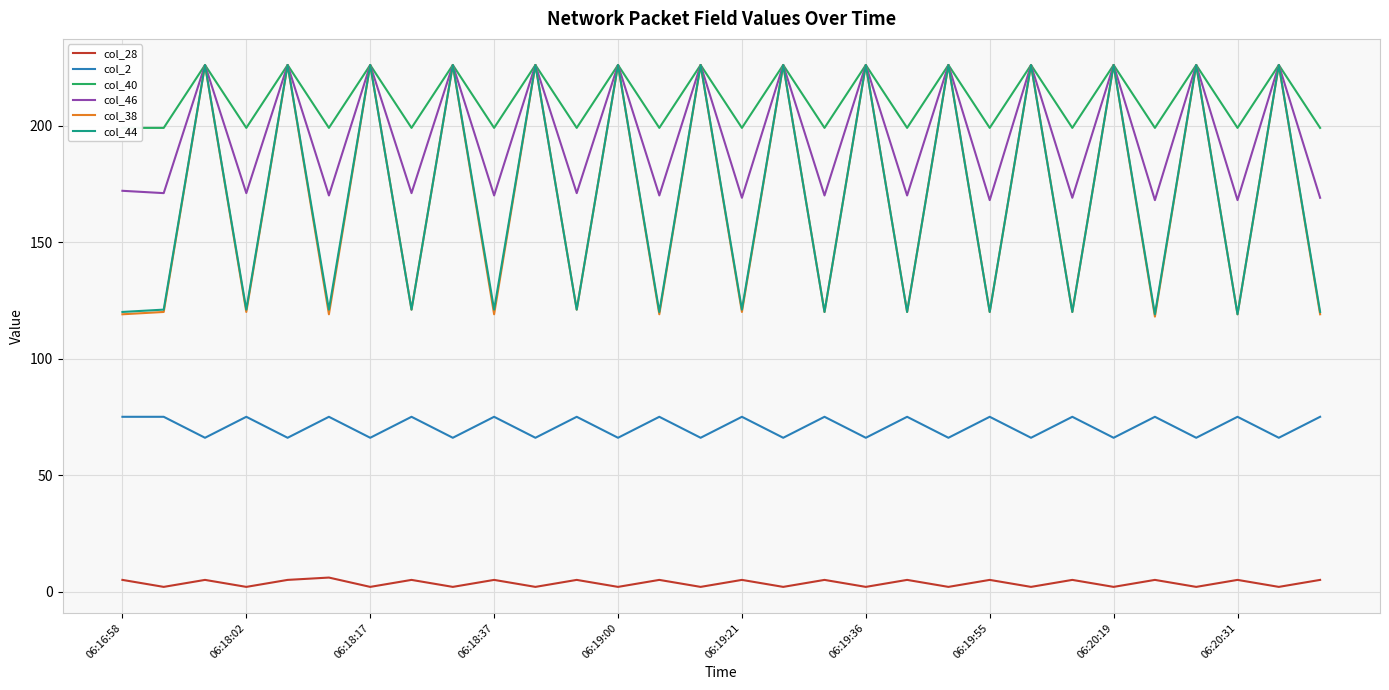

True or false: col_28 and col_38 intersect in this chart.

False